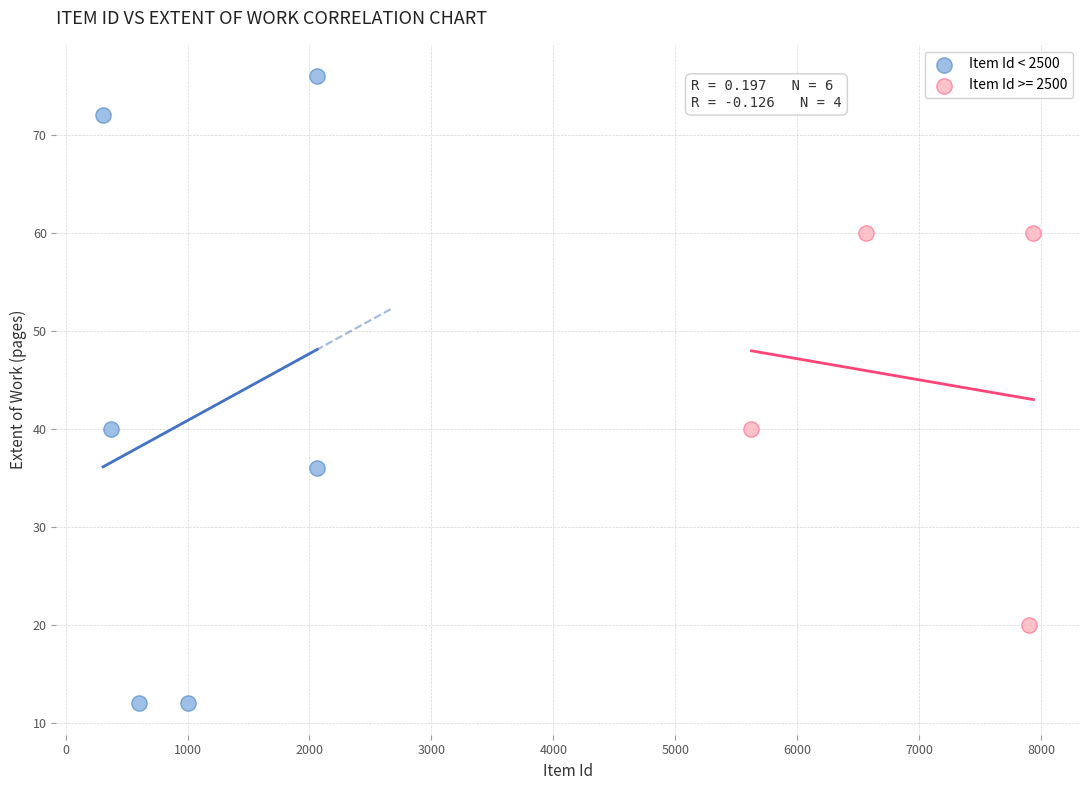

Which series reaches the minimum Y coordinate?

Item Id < 2500